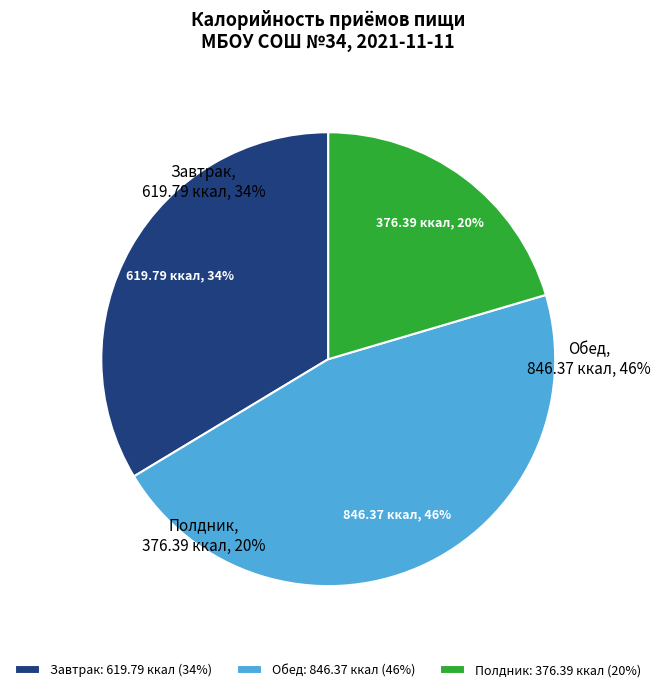

Rank the categories by value from highest to lowest.

Обед, Завтрак, Полдник